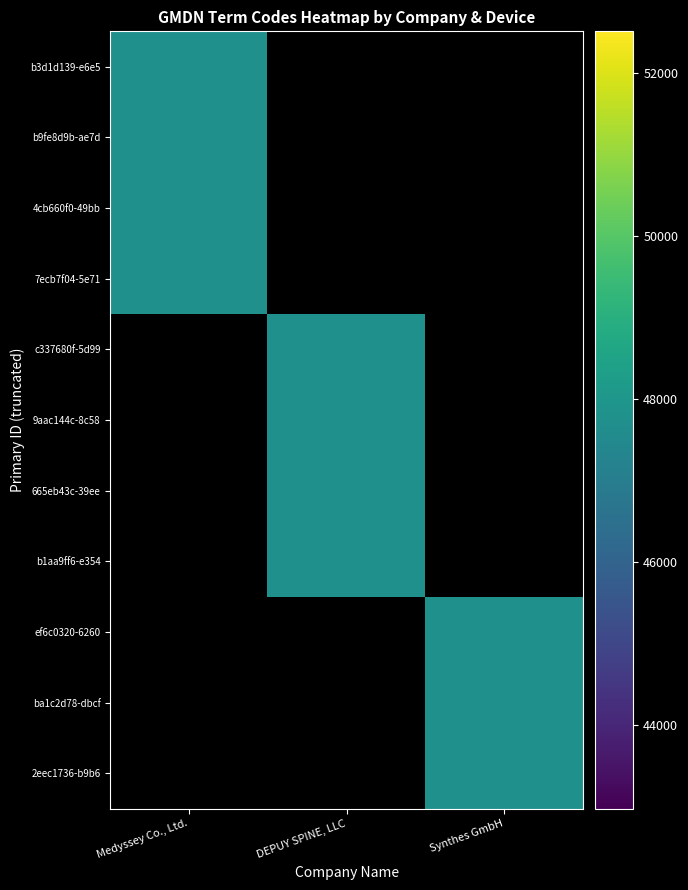

What is the average value of the DEPUY SPINE, LLC series?

47743